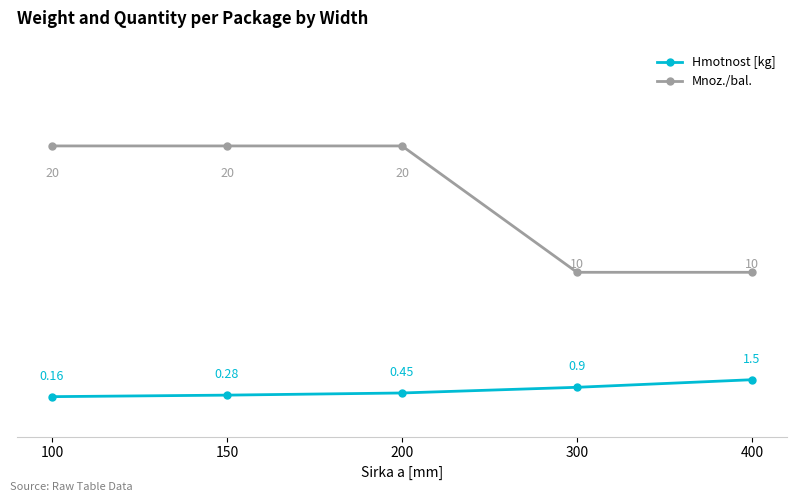

What is the sum of all Mnoz./bal. values?

80.0